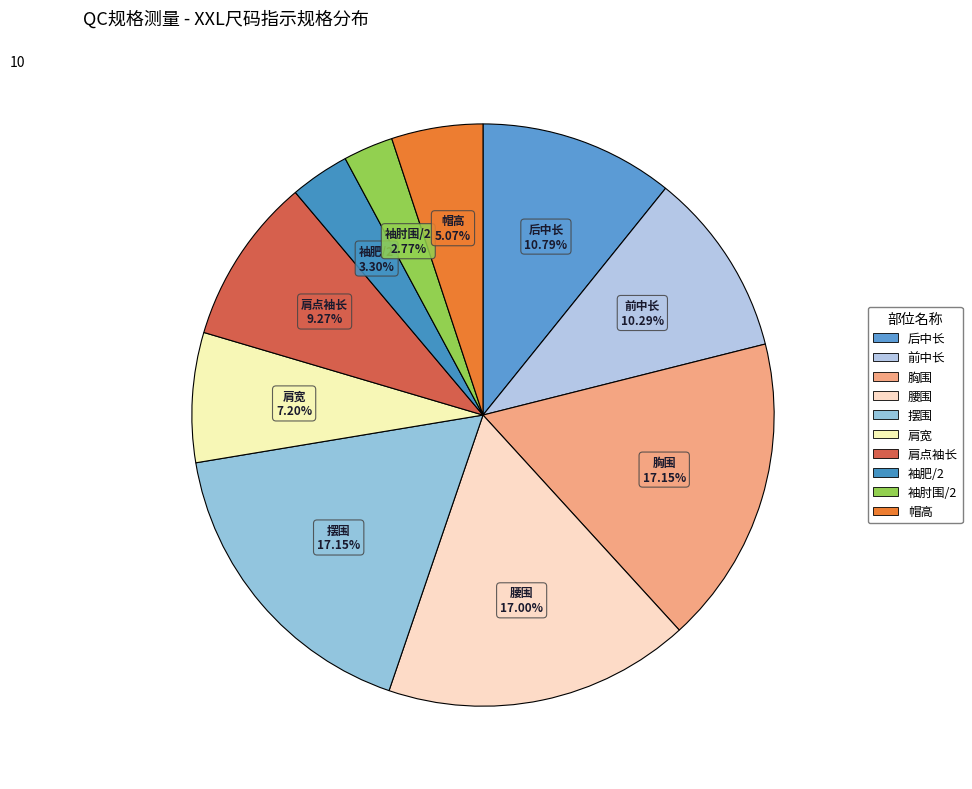

To the nearest percent, what is the combined percentage of 腰围 and 胸围?

34%